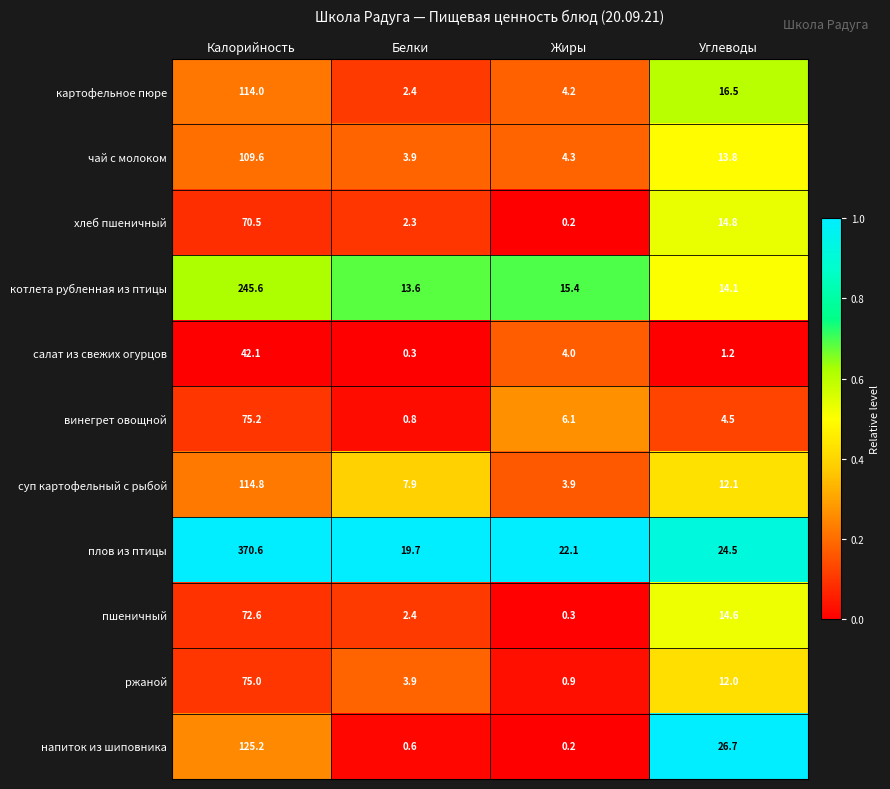

List the series in order of their peak value, lowest first.

салат из свежих огурцов, хлеб пшеничный, пшеничный, ржаной, винегрет овощной, чай с молоком, картофельное пюре, суп картофельный с рыбой, напиток из шиповника, котлета рубленная из птицы, плов из птицы